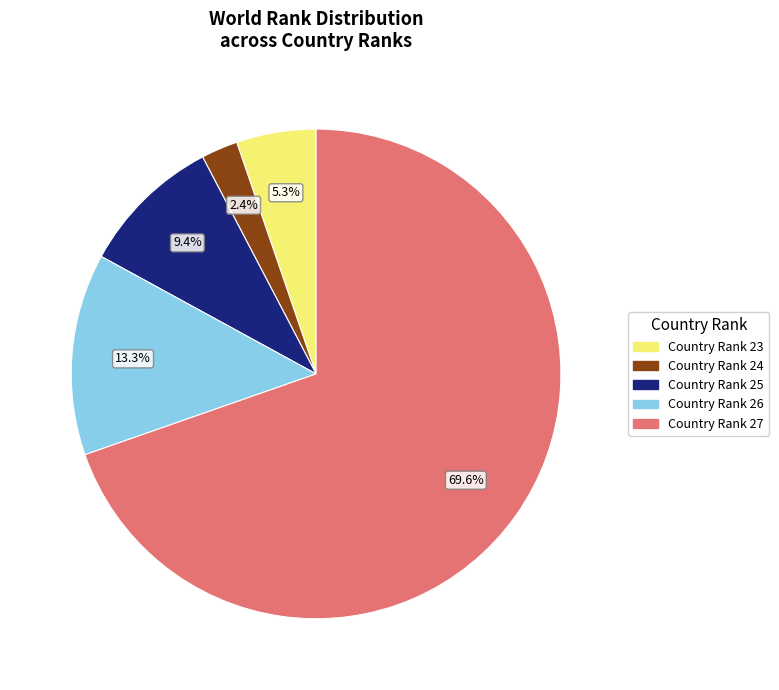

Which slice is the smallest?

Country Rank 24